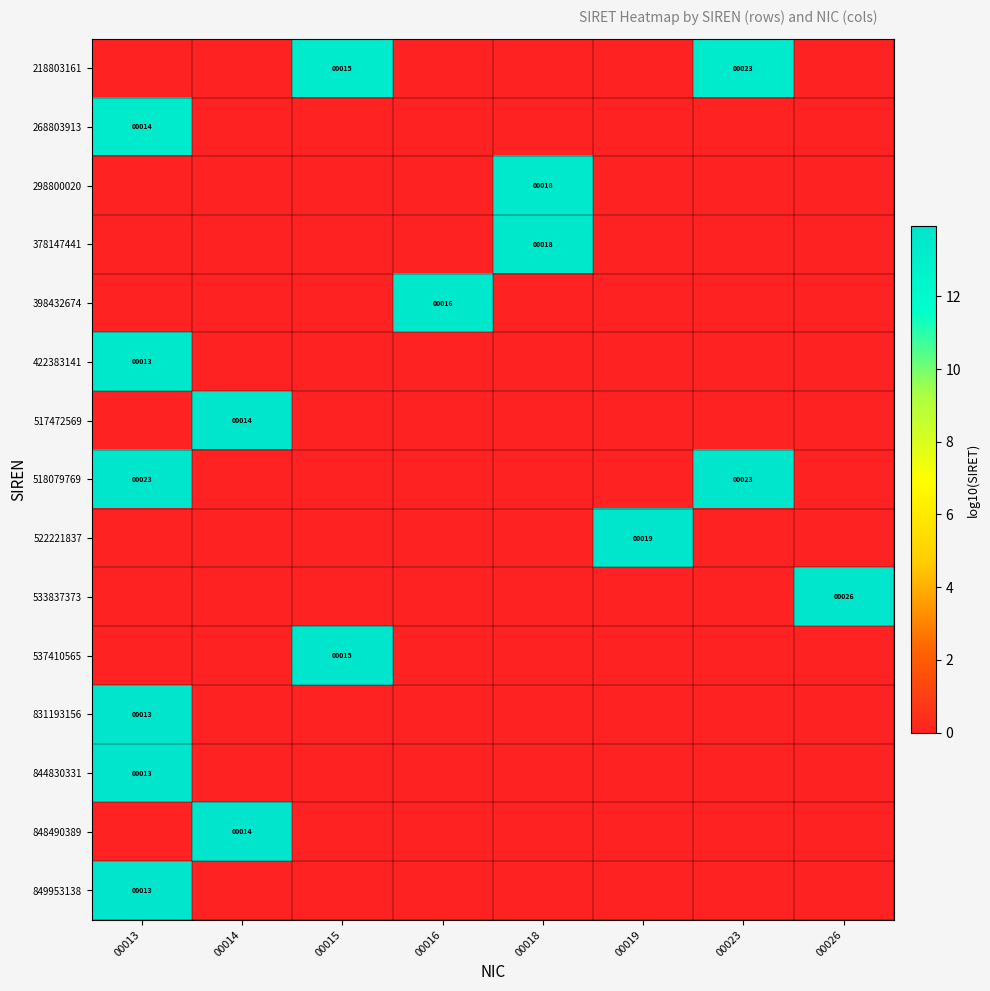

The 268803913 series shows 14 at 00013. True or false?

True